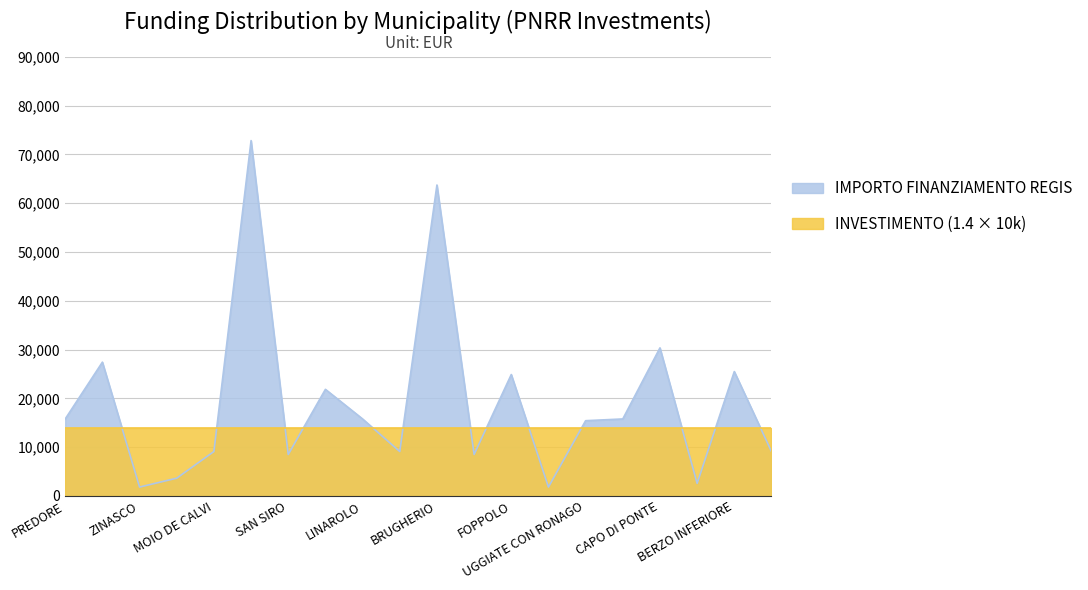

What is the sum of all values?

383520